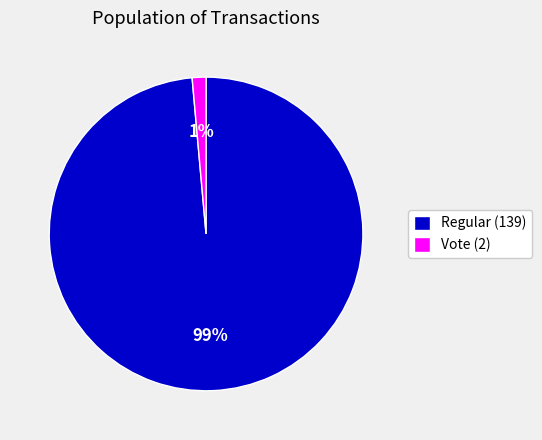

Does Vote (2) account for over 50% of the chart?

No